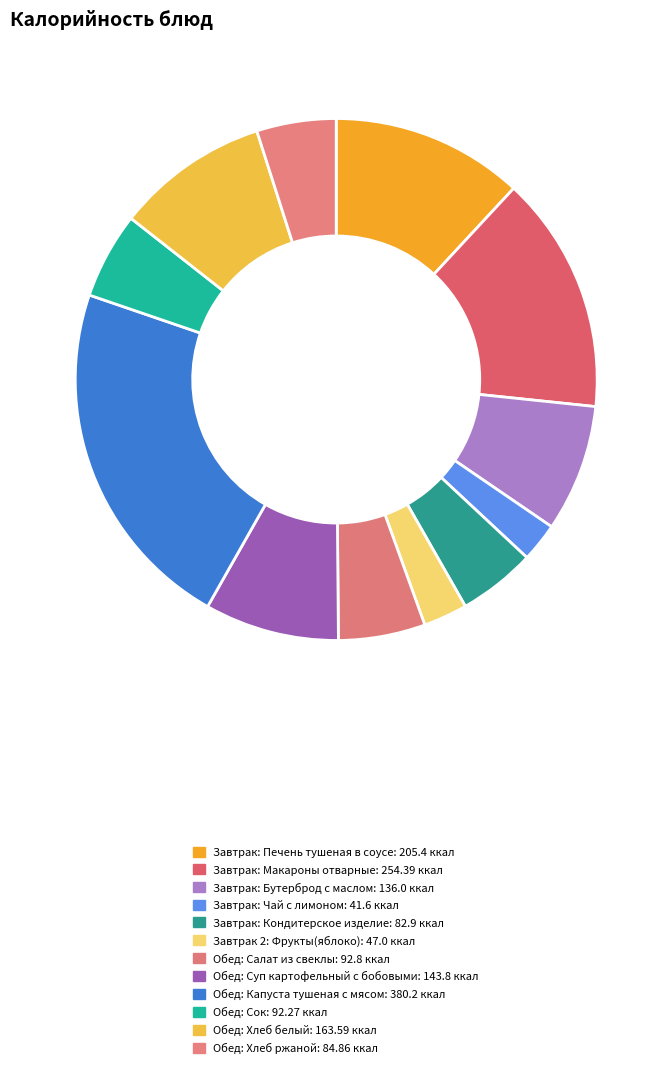

How many segments does this pie chart have?

12